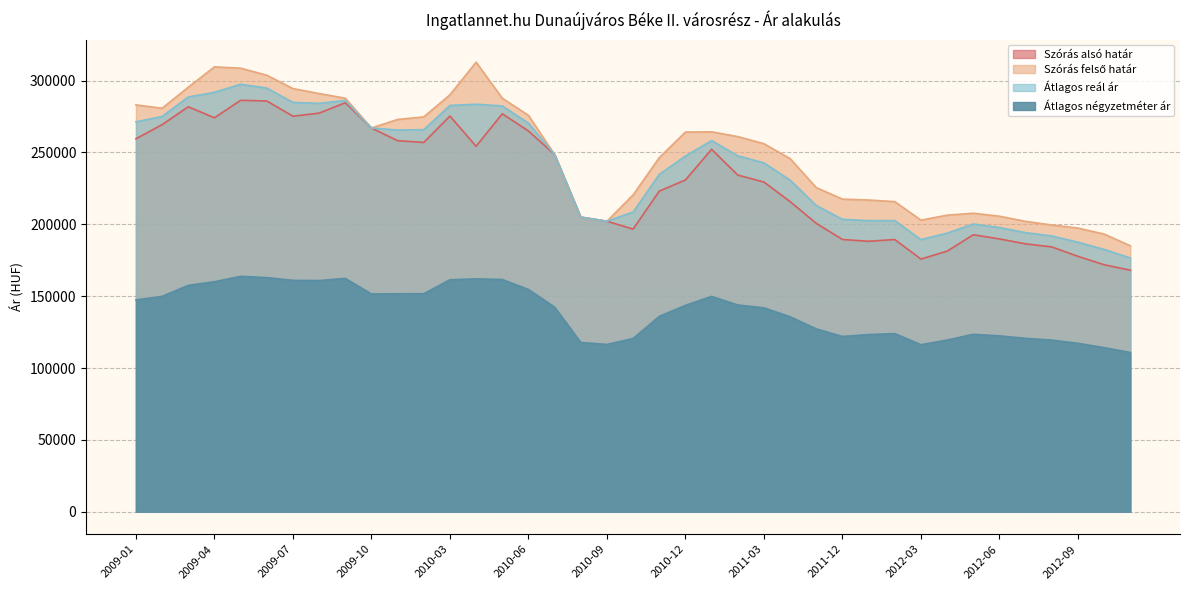

Reading left to right, transcribe all the data shown in this chart.

Szórás alsó határ: 2009-01=259490	2009-02=269299	2009-03=281767	2009-04=274098	2009-05=286245	2009-06=285799	2009-07=275186	2009-08=277341	2009-09=284539	2009-10=266985	2010-01=258170	2010-02=256963	2010-03=275284	2010-04=254280	2010-05=276889	2010-06=264905	2010-07=248528	2010-08=204965	2010-09=202119	2010-10=196651	2010-11=223079	2010-12=230845	2011-01=252151	2011-02=234236	2011-03=229401	2011-05=215782	2011-11=200657	2011-12=189415	2012-01=188173	2012-02=189384	2012-03=175799	2012-04=181296	2012-05=192716	2012-06=189823	2012-07=186356	2012-08=184255	2012-09=177686	2012-10=171851	2012-11=168066
Szórás felső határ: 2009-01=283060	2009-02=280749	2009-03=295363	2009-04=309524	2009-05=308603	2009-06=303721	2009-07=294412	2009-08=290937	2009-09=287735	2009-10=266985	2010-01=272934	2010-02=274721	2010-03=290082	2010-04=312774	2010-05=287731	2010-06=275777	2010-07=248528	2010-08=204965	2010-09=202119	2010-10=220441	2010-11=246361	2010-12=264159	2011-01=264315	2011-02=261012	2011-03=256043	2011-05=245686	2011-11=225507	2011-12=217513	2012-01=216877	2012-02=215754	2012-03=202877	2012-04=206330	2012-05=207674	2012-06=205619	2012-07=202016	2012-08=199483	2012-09=197366	2012-10=193177	2012-11=185052
Átlagos reál ár: 2009-01=271275	2009-02=275024	2009-03=288565	2009-04=291811	2009-05=297424	2009-06=294760	2009-07=284799	2009-08=284139	2009-09=286137	2009-10=266985	2010-01=265552	2010-02=265842	2010-03=282683	2010-04=283527	2010-05=282310	2010-06=270341	2010-07=248528	2010-08=204965	2010-09=202119	2010-10=208546	2010-11=234720	2010-12=247502	2011-01=258233	2011-02=247624	2011-03=242722	2011-05=230734	2011-11=213082	2011-12=203464	2012-01=202525	2012-02=202569	2012-03=189338	2012-04=193813	2012-05=200195	2012-06=197721	2012-07=194186	2012-08=191869	2012-09=187526	2012-10=182514	2012-11=176559
Átlagos négyzetméter ár: 2009-01=147339	2009-02=149828	2009-03=157490	2009-04=160030	2009-05=163745	2009-06=162909	2009-07=160967	2009-08=160828	2009-09=162336	2009-10=151514	2010-01=151619	2010-02=151697	2010-03=161400	2010-04=162022	2010-05=161559	2010-06=154665	2010-07=142349	2010-08=117735	2010-09=116400	2010-10=120513	2010-11=135909	2010-12=143595	2011-01=149821	2011-02=143829	2011-03=141861	2011-05=135652	2011-11=127204	2011-12=121931	2012-01=123269	2012-02=123929	2012-03=116209	2012-04=119434	2012-05=123433	2012-06=122363	2012-07=120623	2012-08=119405	2012-09=117165	2012-10=114184	2012-11=110778